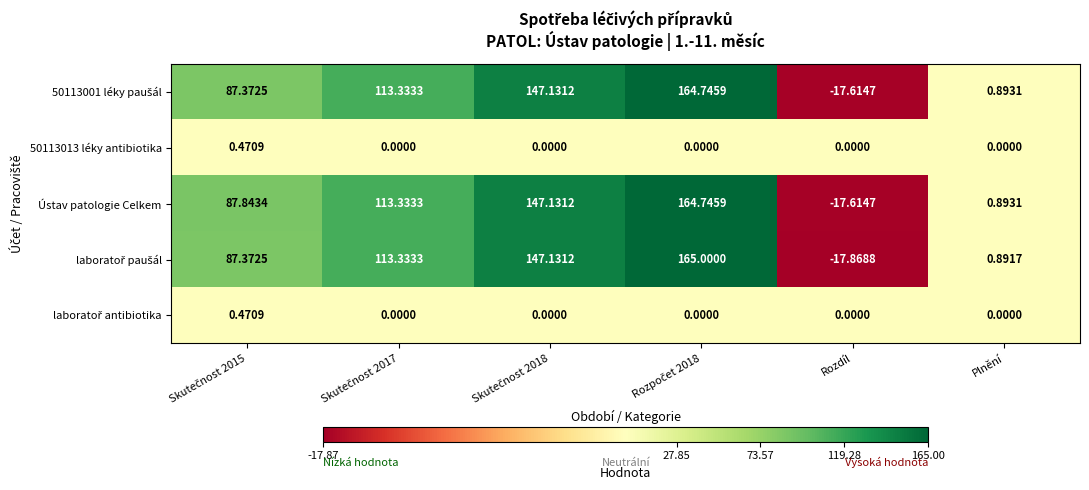

How many series are shown in this chart?

5